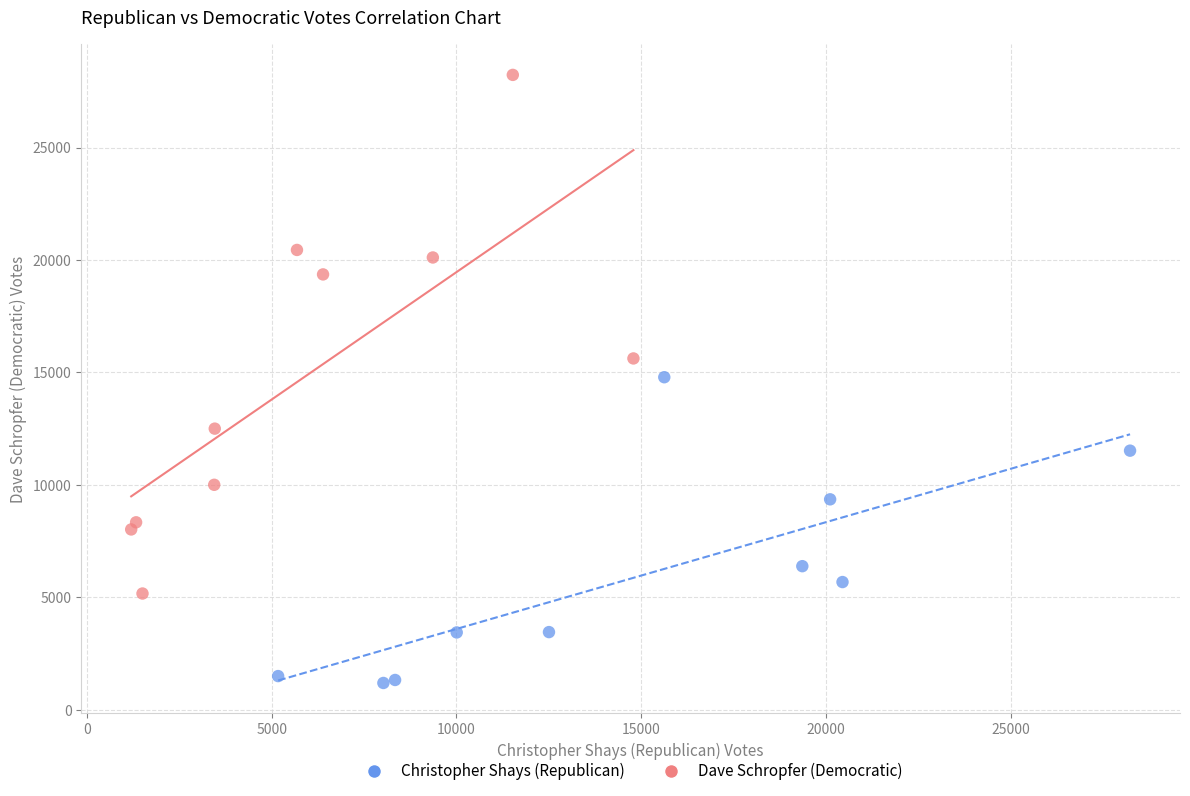

Which series contains the highest Y value?

Dave Schropfer (Democratic)